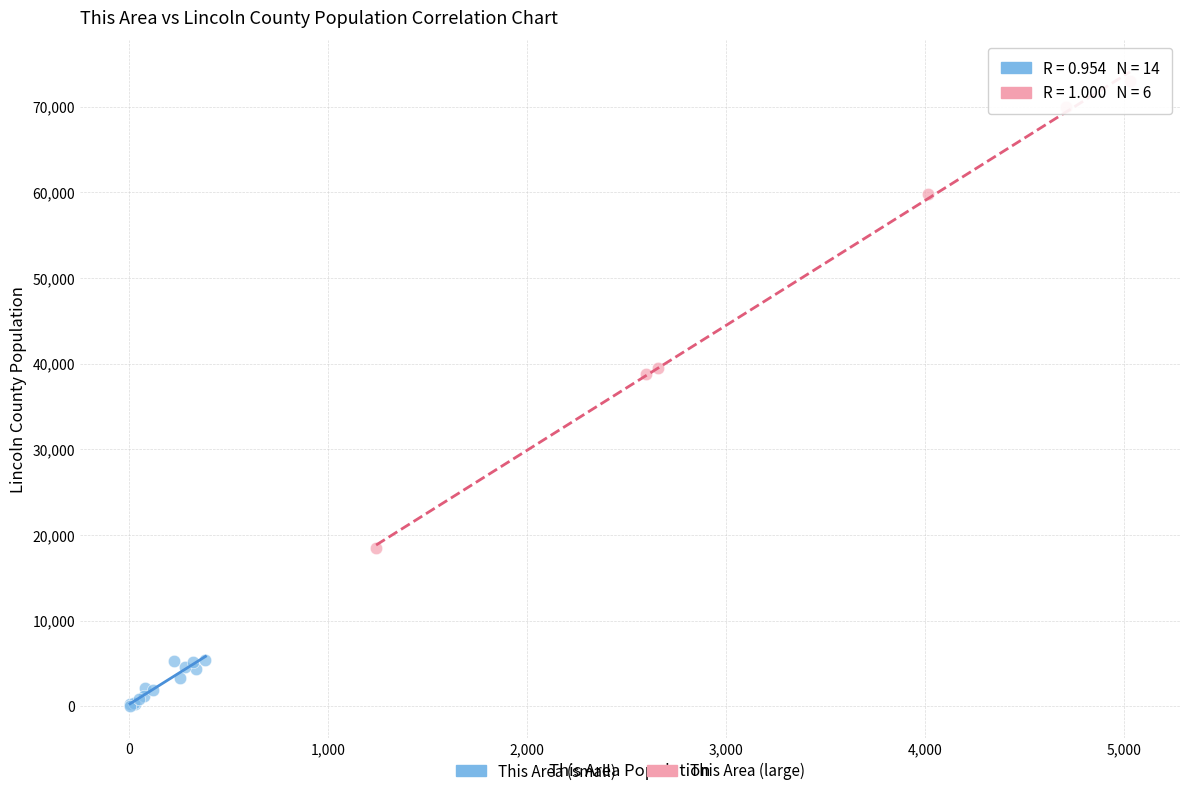

What are all the series names shown in the legend?

This Area (small), This Area (large)